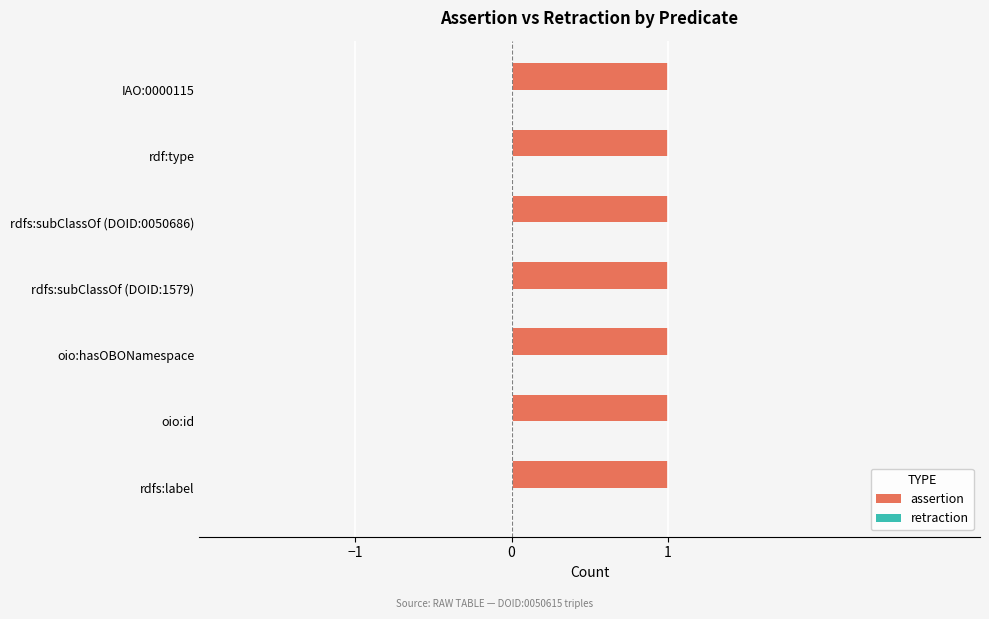

Rank the series by their average value, from highest to lowest.

assertion, retraction